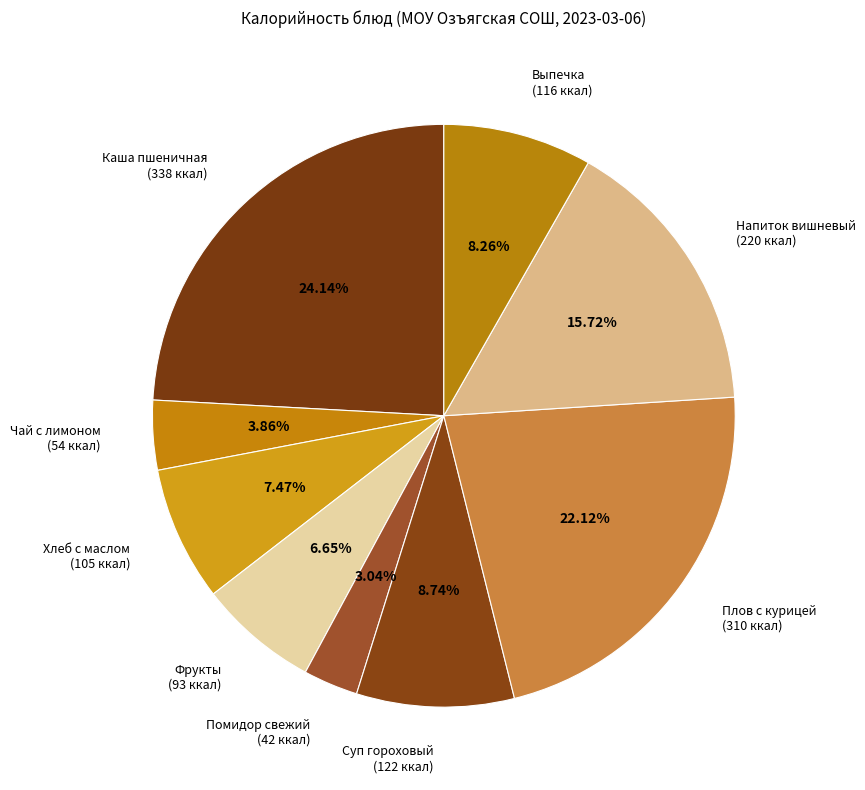

How many slices are in this pie chart?

9